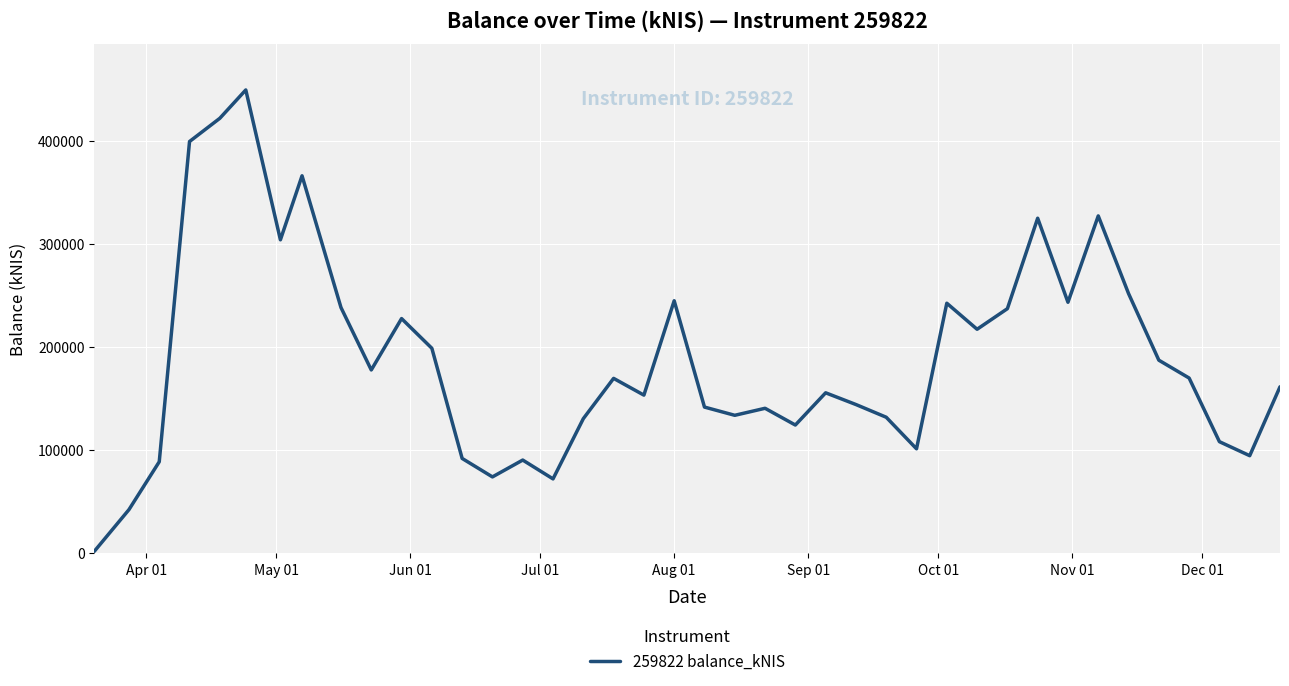

What is the difference between the maximum and minimum values?

447386.1